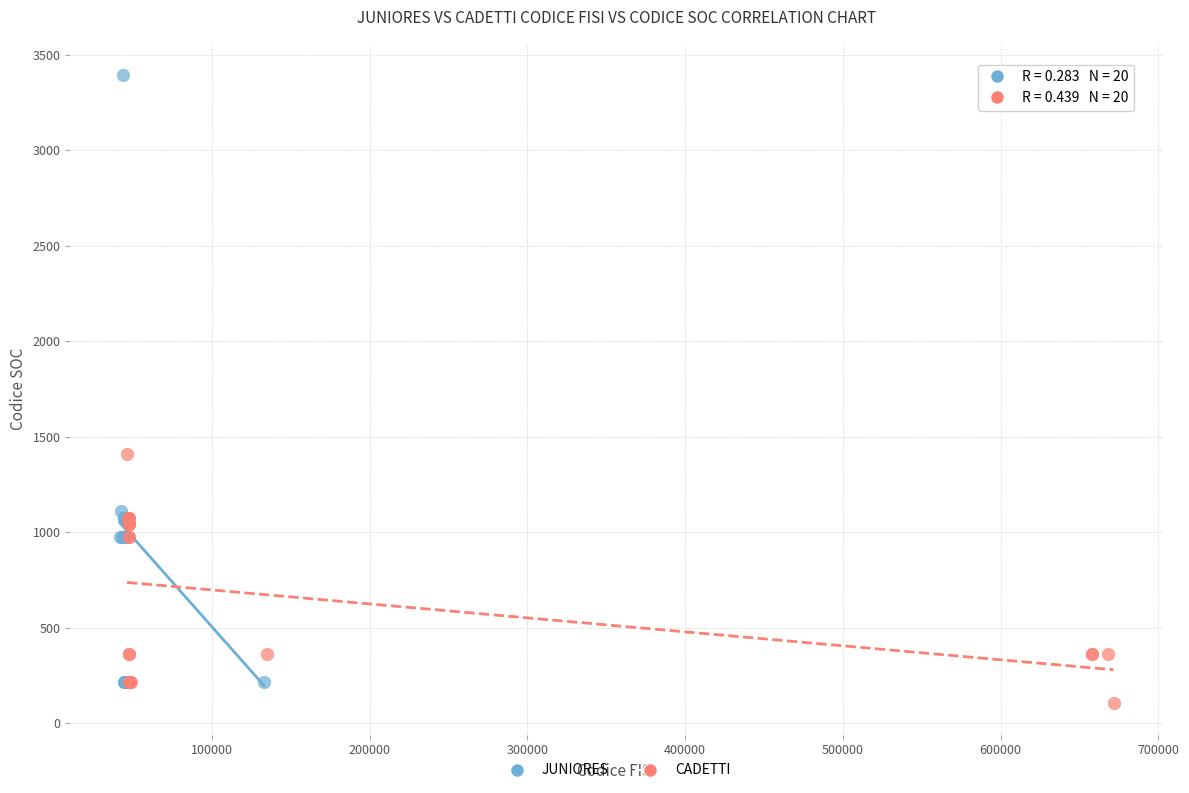

Which series contains the highest Y value?

JUNIORES